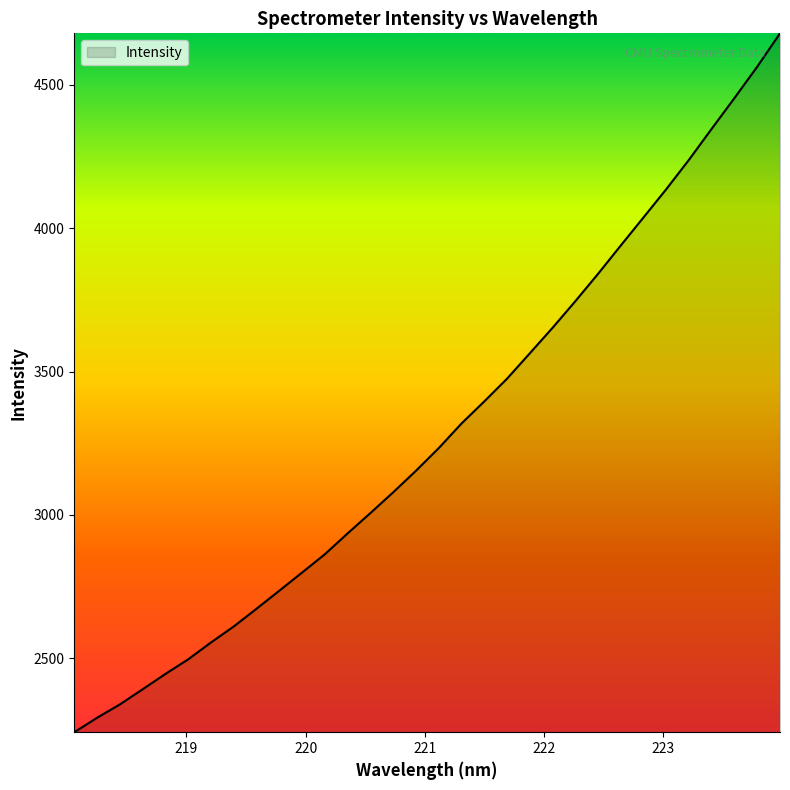

Count the number of values greater than 3233.

16